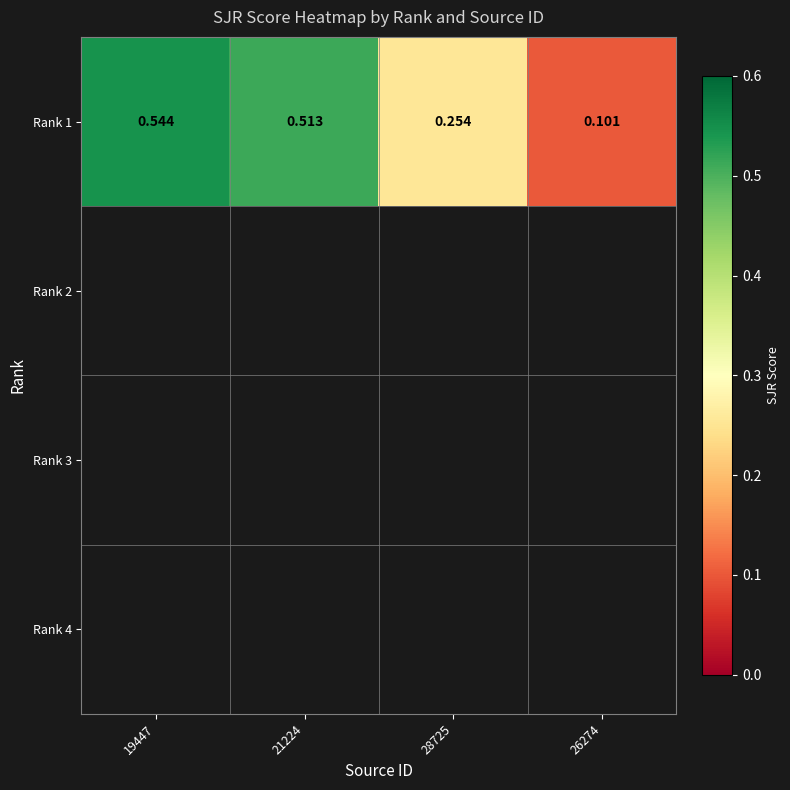

Is it true that Rank 1 equals 0.0 at 26274?

False